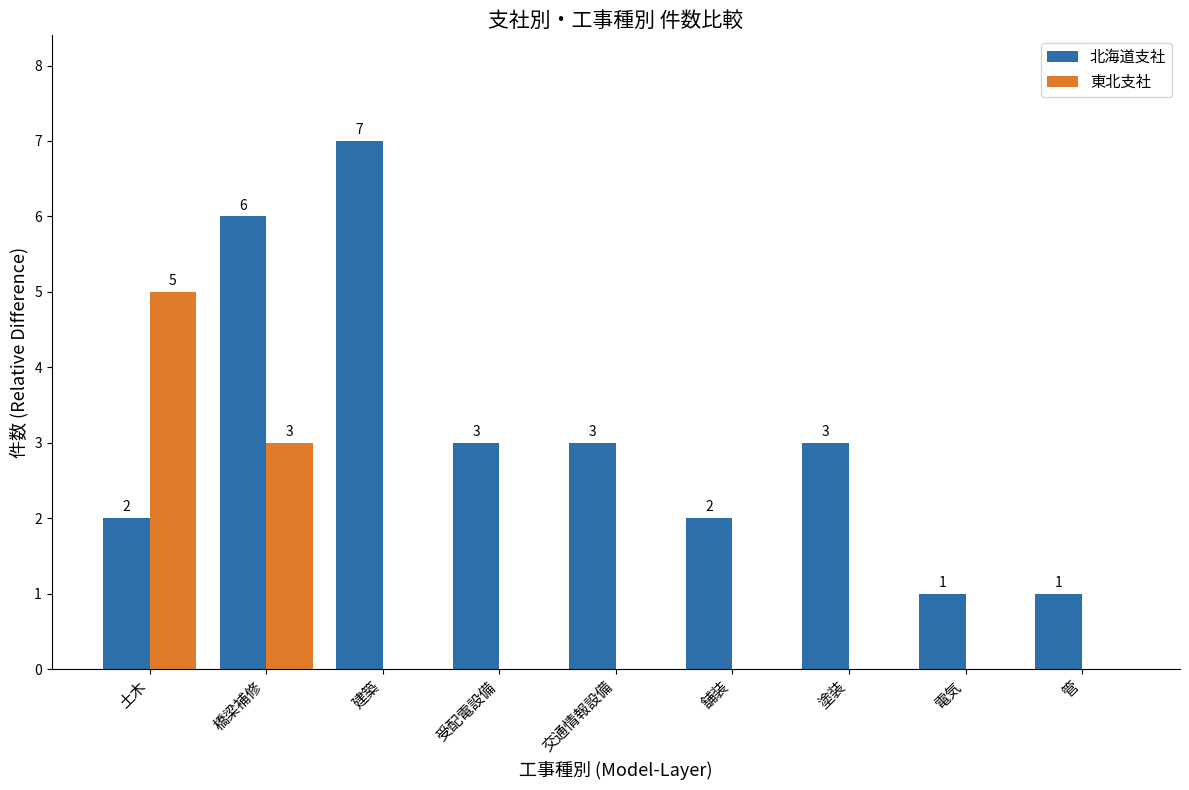

Reading right to left, list all the values displayed in this chart.

北海道支社: 1	1	3	2	3	3	7	6	2
東北支社: 0	0	0	0	0	0	0	3	5